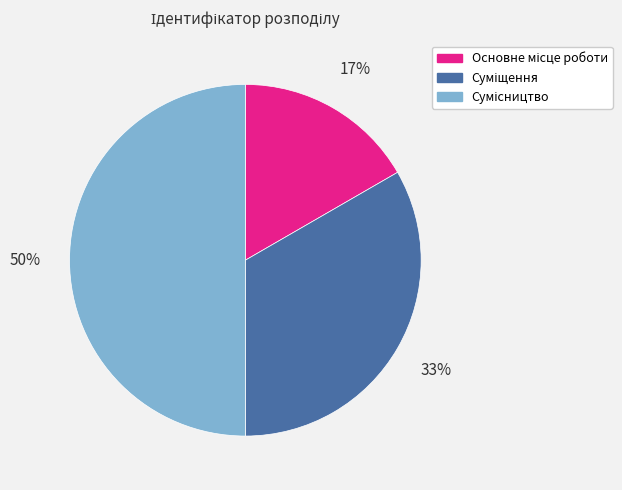

To the nearest percent, what is the difference between the largest and smallest slice percentages?

33%